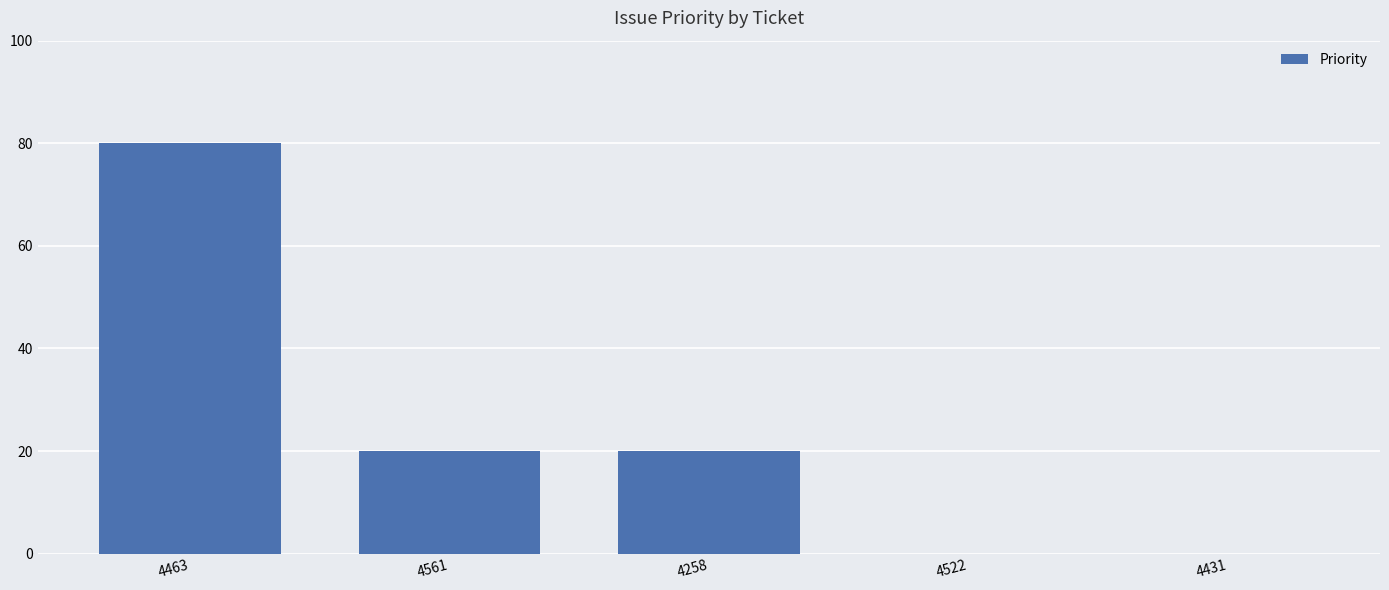

Reading left to right, what are all the values shown in this chart?

4463=80	4561=20	4258=20	4522=0	4431=0